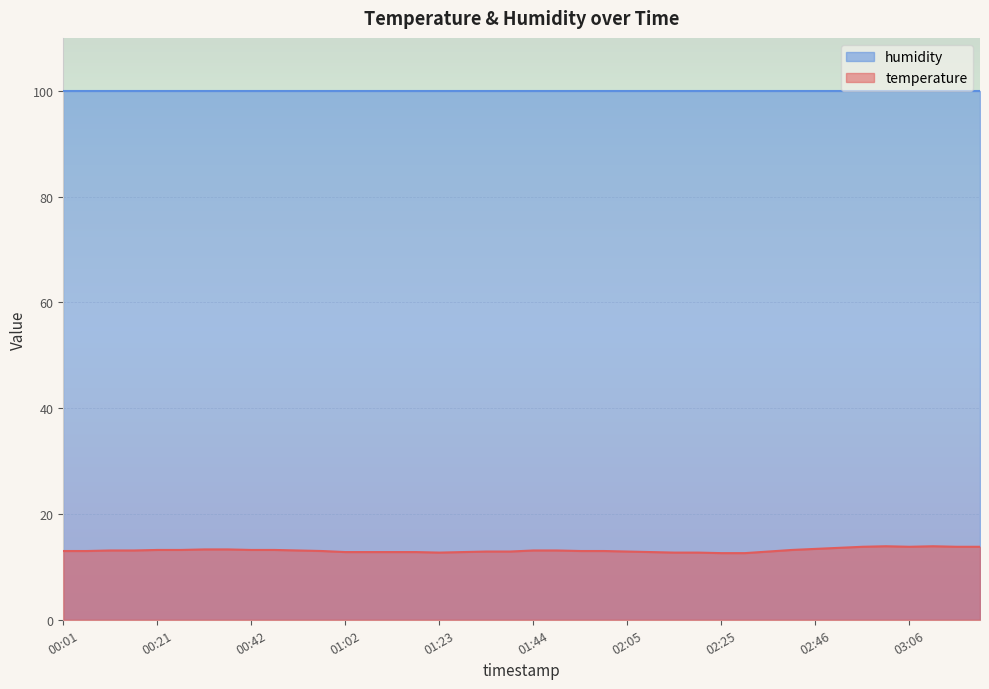

Where does the data first go above 13?

00:11